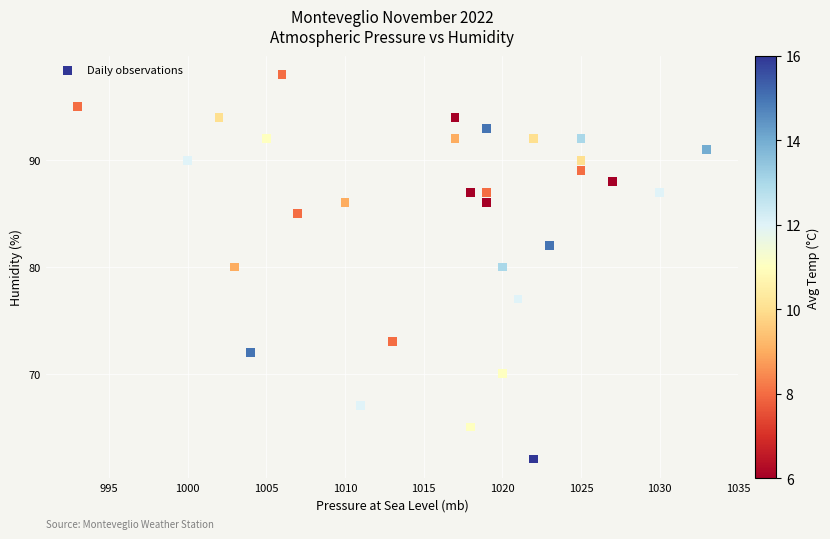

What is the range of Y values (max minus min)?

36